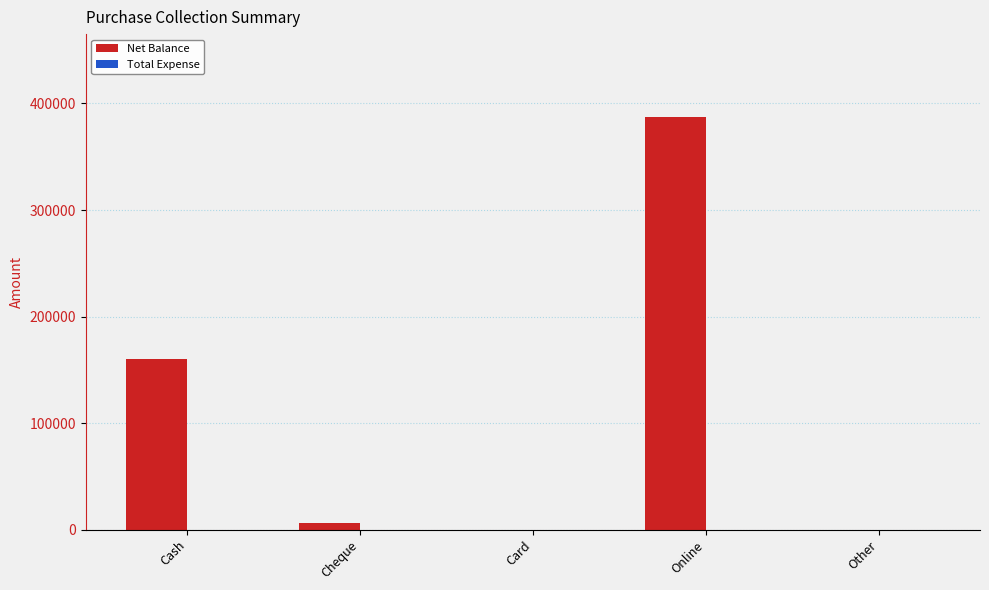

Are the bars horizontal?

No